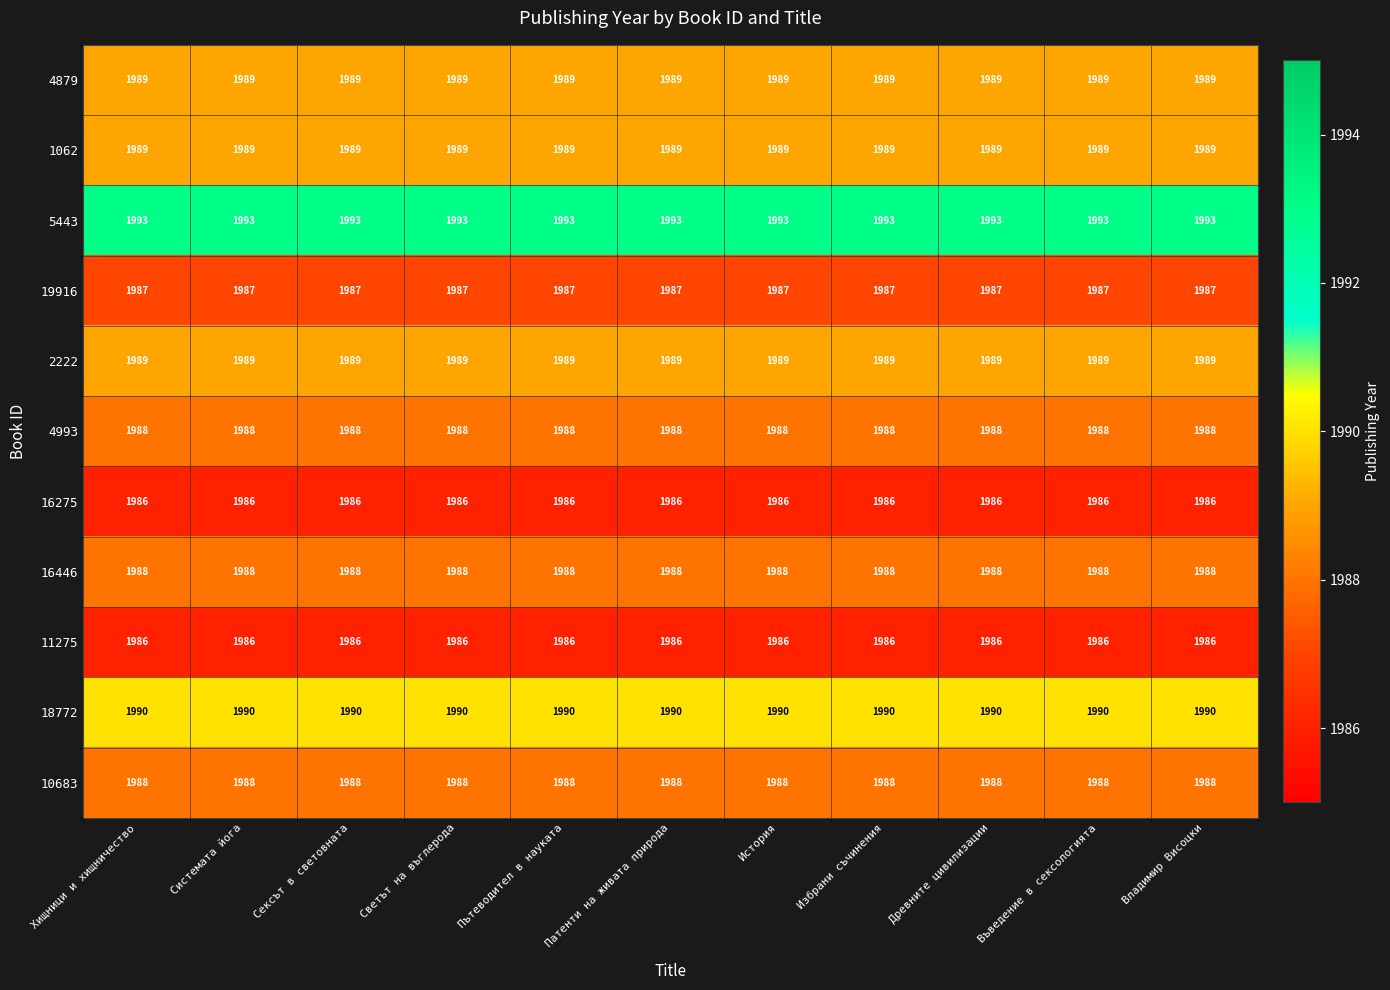

True or false: 16275 has a value of 416 at Системата йога.

False